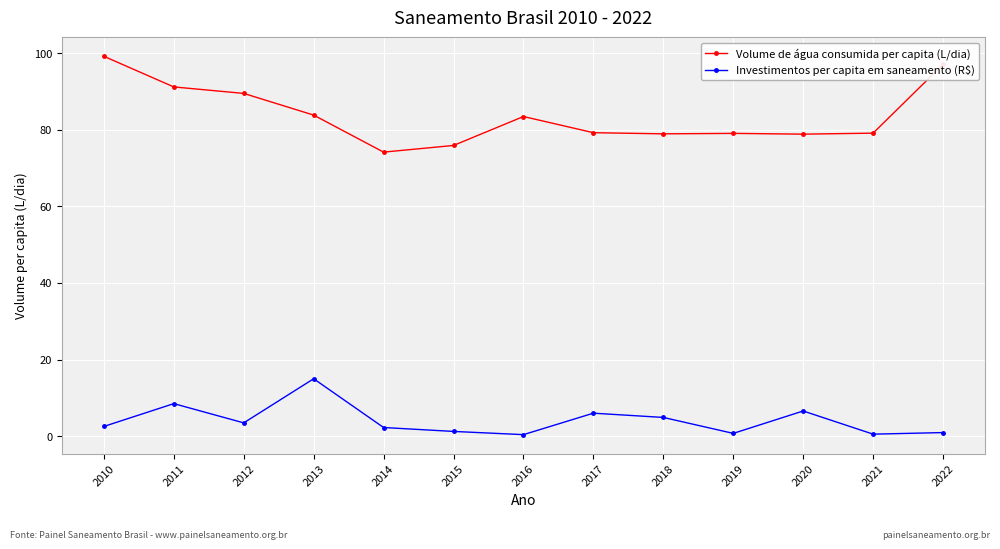

Read the Investimentos per capita em saneamento (R$) value at 2013.

15.0